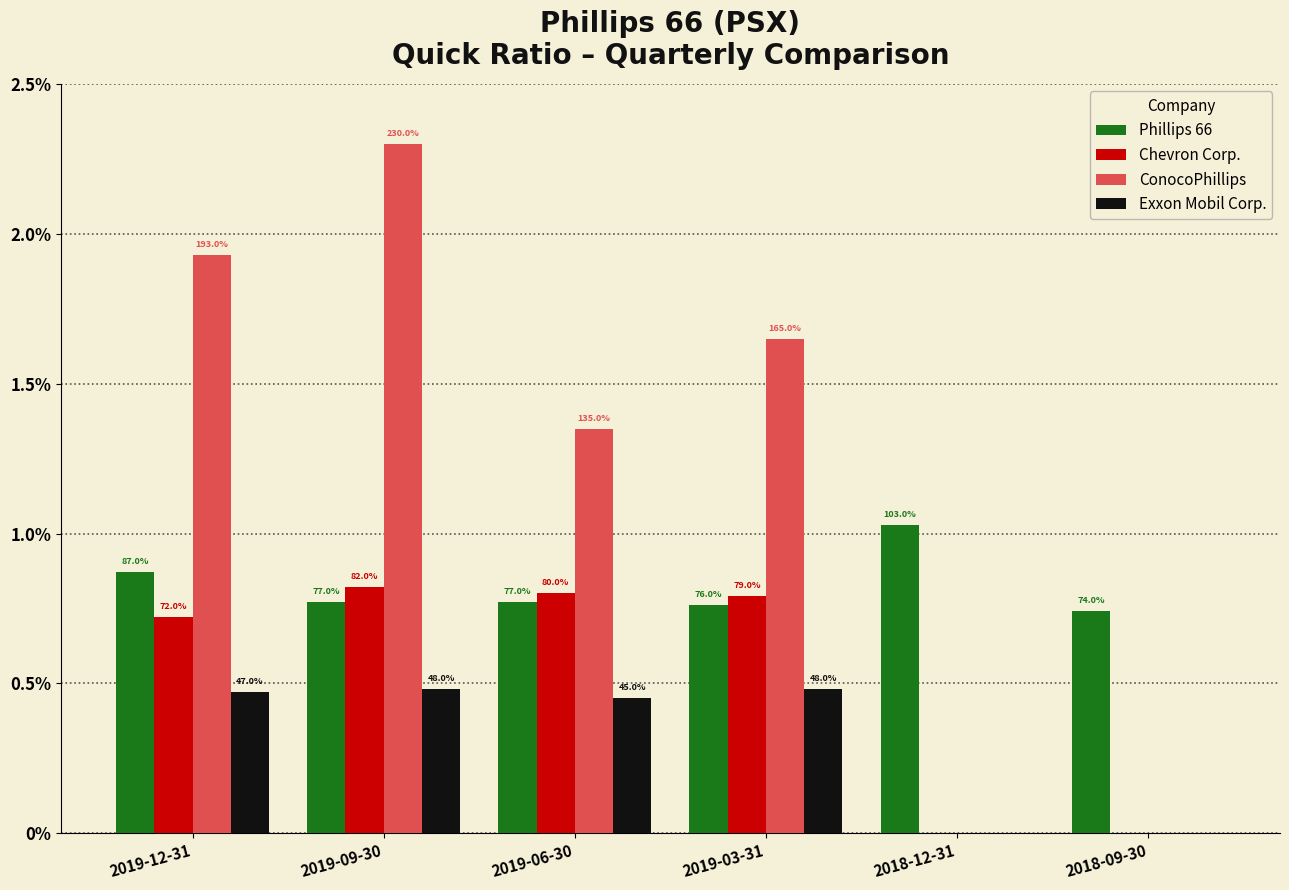

Which category has the highest value across all series?

2019-09-30